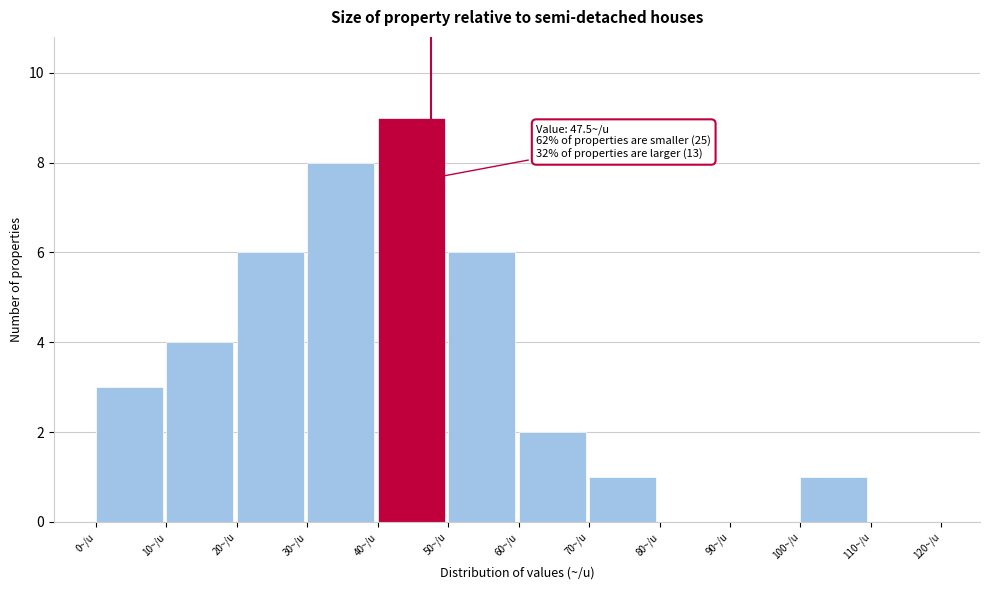

Which range on the x-axis has the tallest bar?

40 to 50